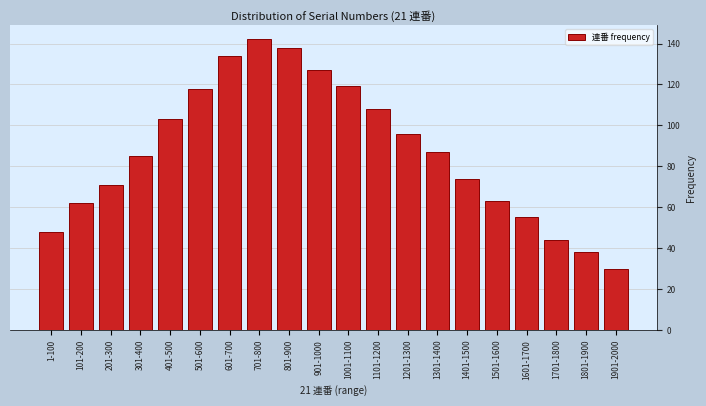

Reading left to right, transcribe all the data shown in this chart.

48	62	71	85	103	118	134	142	138	127	119	108	96	87	74	63	55	44	38	30